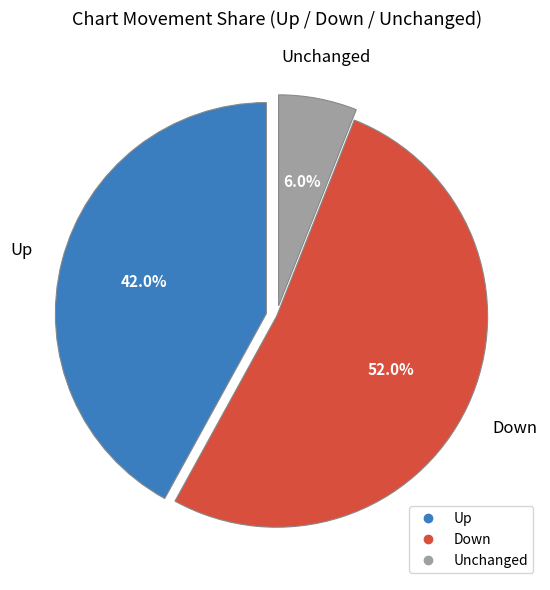

Does any single category account for the majority?

Yes